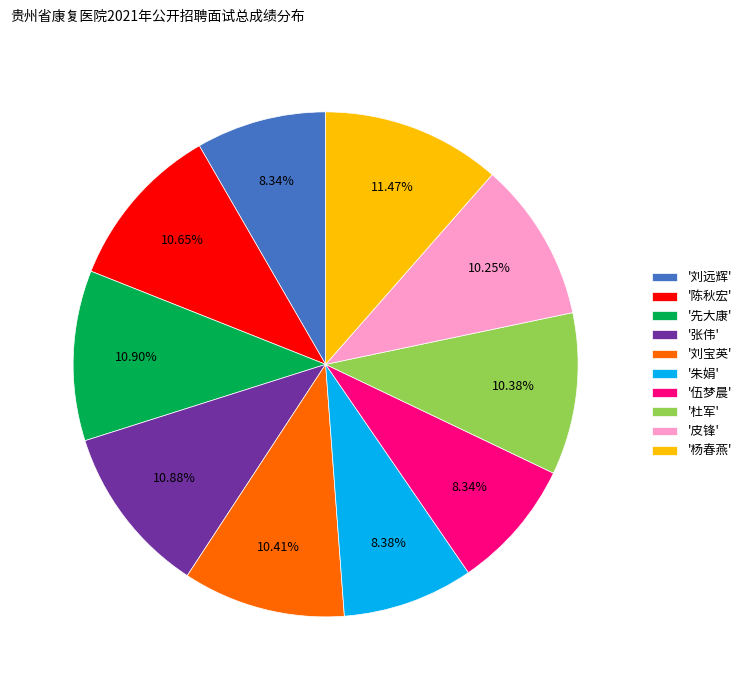

To the nearest percent, what is the difference between the largest and smallest slice percentages?

3%